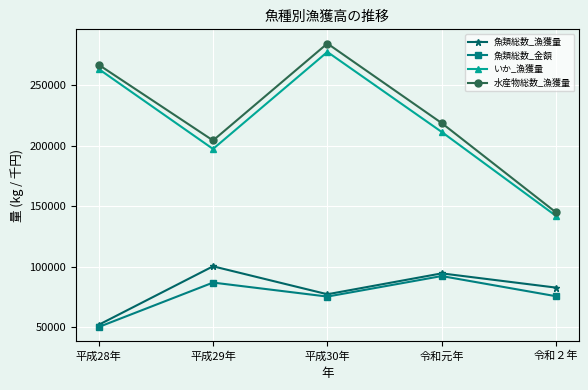

What is the maximum value for いか_漁獲量?

277552.0